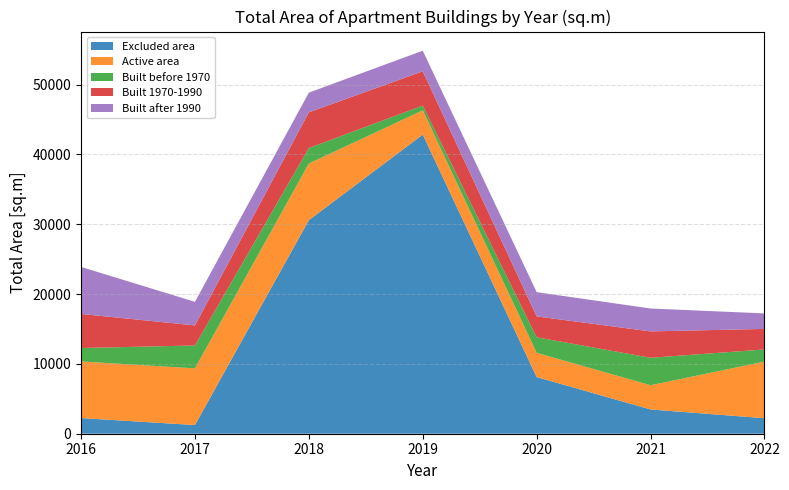

Reading left to right, transcribe all the data shown in this chart.

Excluded area: 2240.2	1244.4	30578.7	42831.5	8112.6	3472.2	2220.2
Active area: 8112.6	8112.6	8112.6	3472.2	3472.2	3472.2	8112.6
Built before 1970: 1921.3	3278.5	2220.2	685.1	2225.4	3929.6	1735.1
Built 1970-1990: 4879.0	2872.0	5107.5	4904.7	2987.5	3776.8	2939.2
Built after 1990: 6730.1	3378.3	2820.4	2950.2	3472.2	3278.5	2220.2